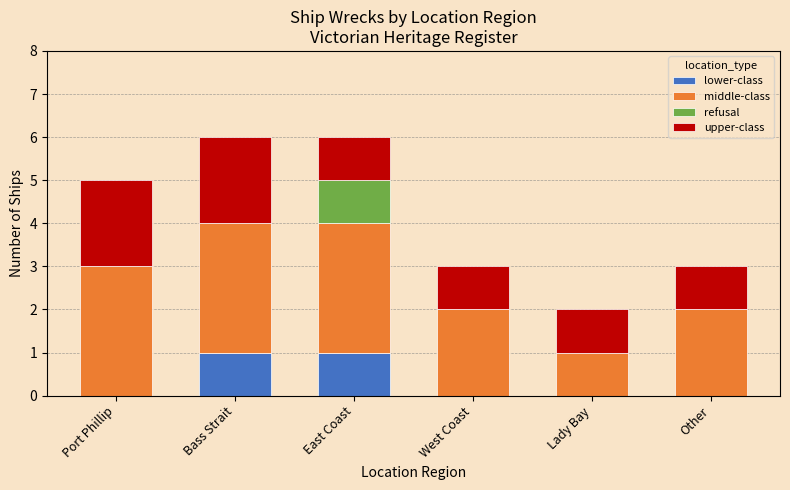

The value of lower-class at Bass Strait is 2. True or false?

False